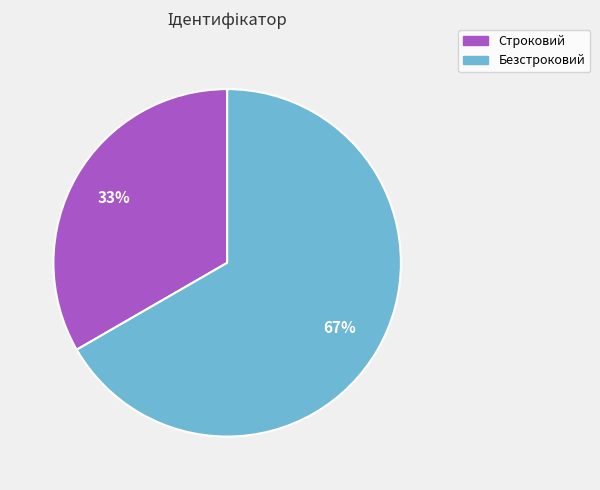

How many segments does this pie chart have?

2